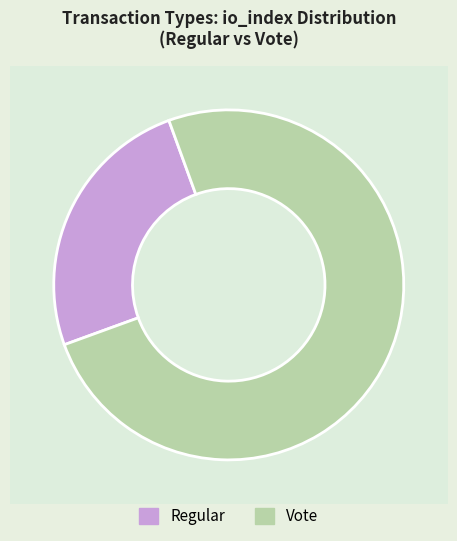

How many segments does this pie chart have?

2